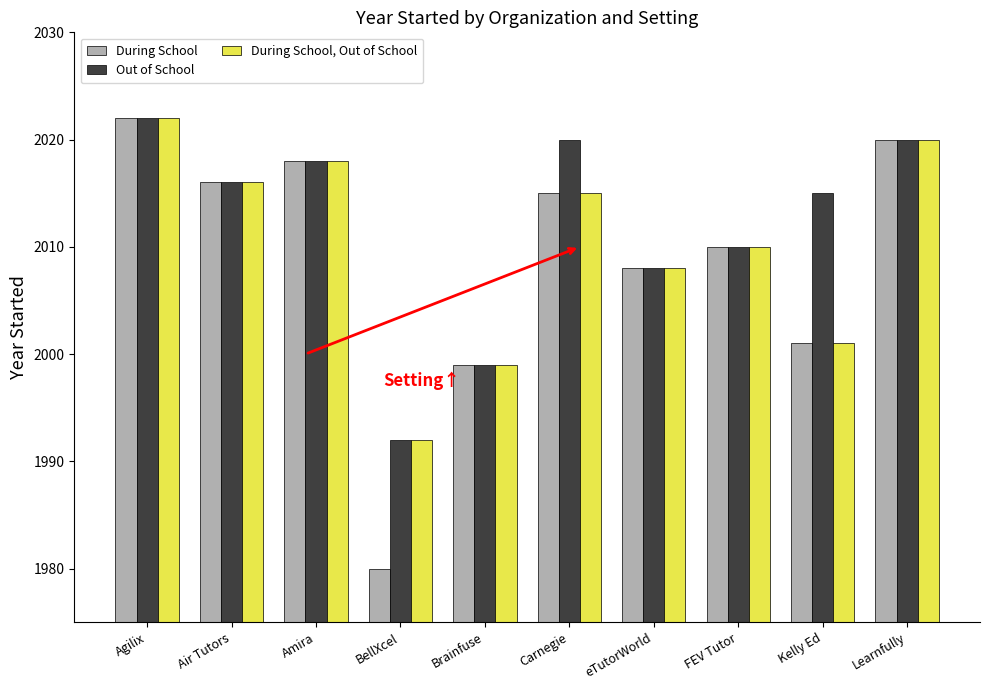

What is the difference between the second highest and minimum values in the During School, Out of School series?

28